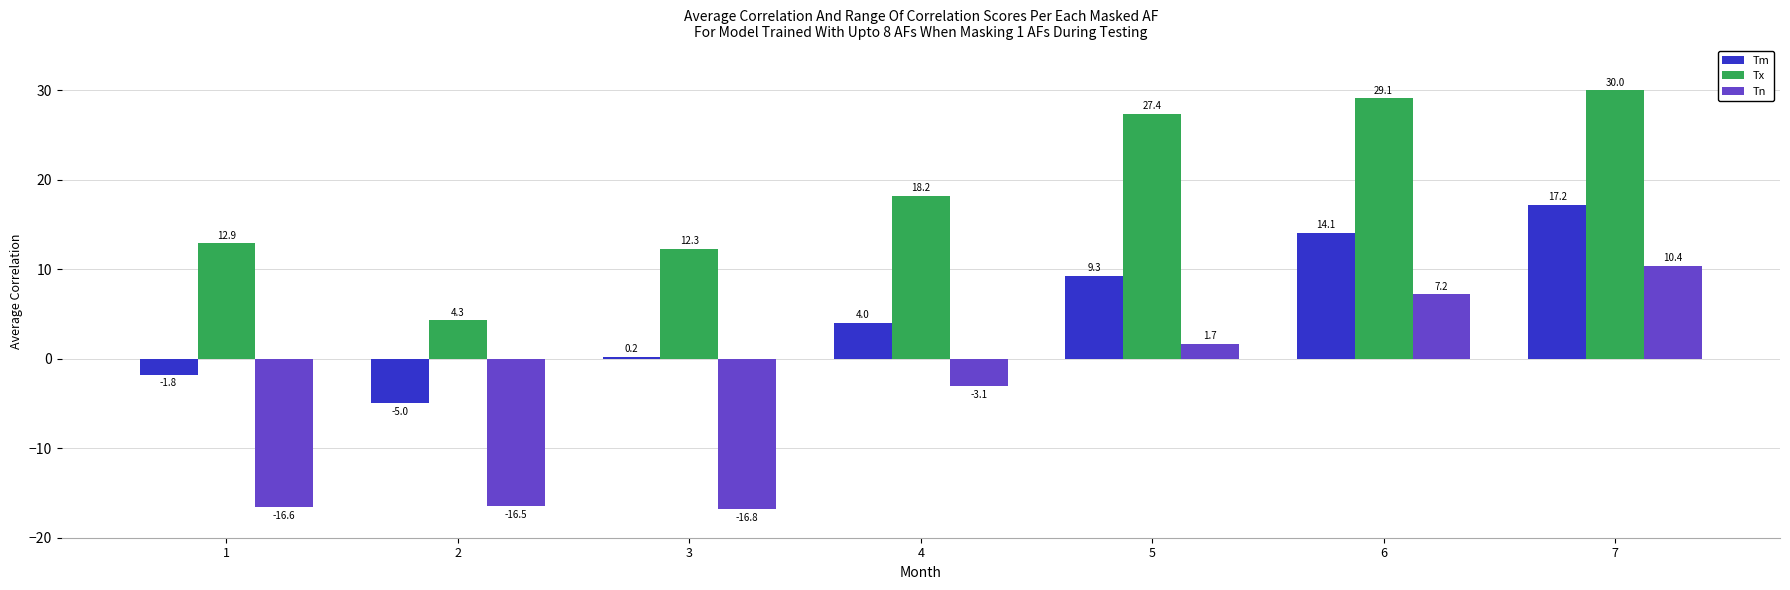

Is it true that Tx equals 12.9 at 1?

True